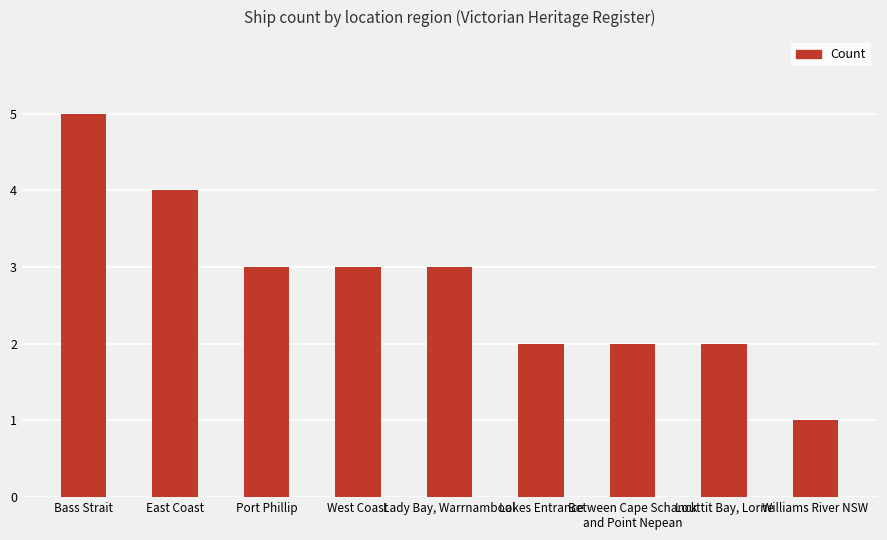

Which label corresponds to the smallest value in the chart?

Williams River NSW